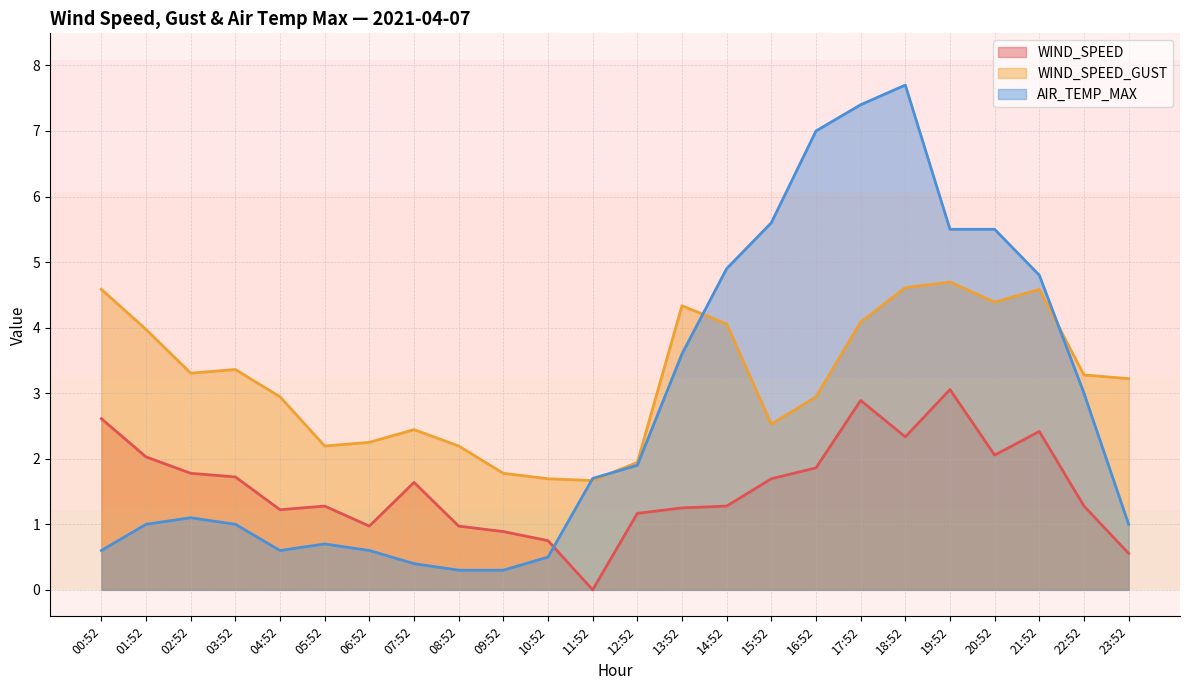

Reading left to right, list all the values displayed in this chart.

WIND_SPEED: 2.6	2.0	1.8	1.7	1.2	1.3	1.0	1.6	1.0	0.9	0.8	0.0	1.2	1.2	1.3	1.7	1.9	2.9	2.3	3.1	2.1	2.4	1.3	0.6
WIND_SPEED_GUST: 4.6	4.0	3.3	3.4	2.9	2.2	2.2	2.4	2.2	1.8	1.7	1.7	1.9	4.3	4.1	2.5	2.9	4.1	4.6	4.7	4.4	4.6	3.3	3.2
AIR_TEMP_MAX: 0.6	1.0	1.1	1.0	0.6	0.7	0.6	0.4	0.3	0.3	0.5	1.7	1.9	3.6	4.9	5.6	7.0	7.4	7.7	5.5	5.5	4.8	3.0	1.0